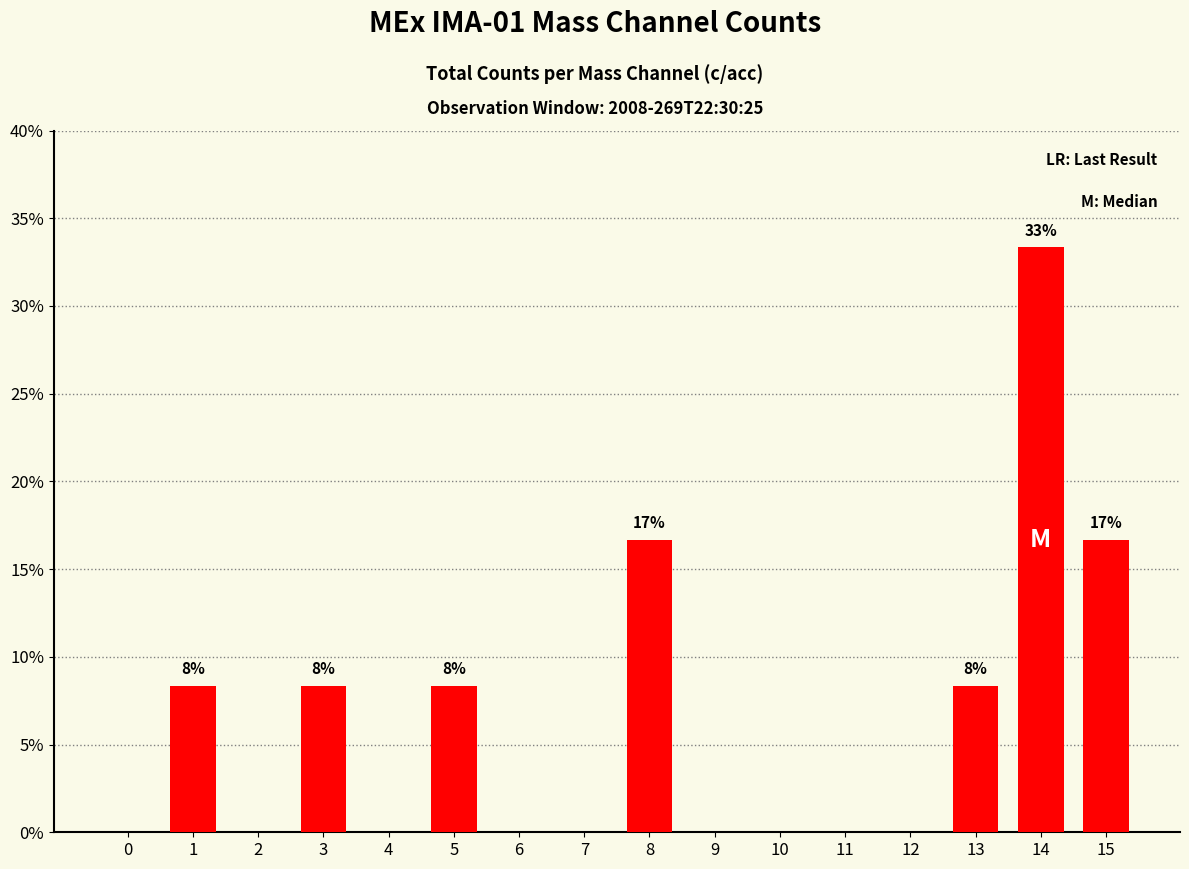

What is the sum of all values?

100.0